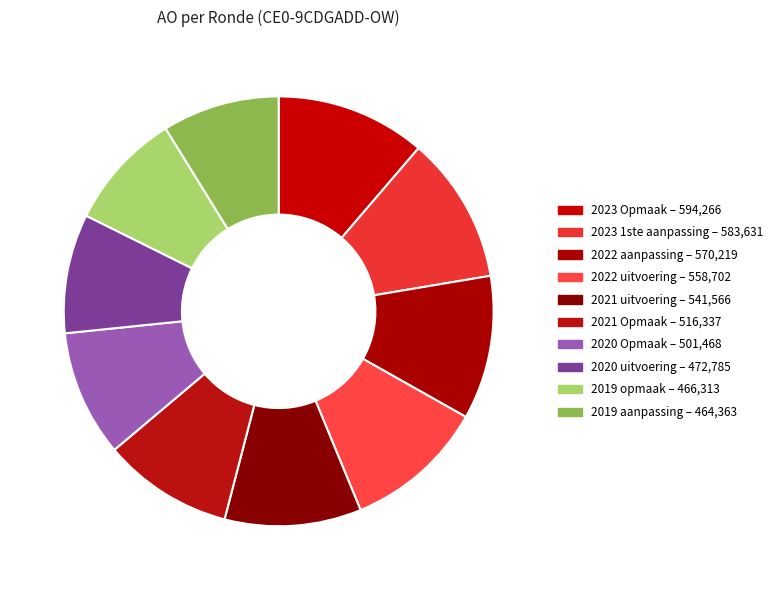

What is the ratio of the value at 2019 aanpassing to the value at 2022 aanpassing?

0.8